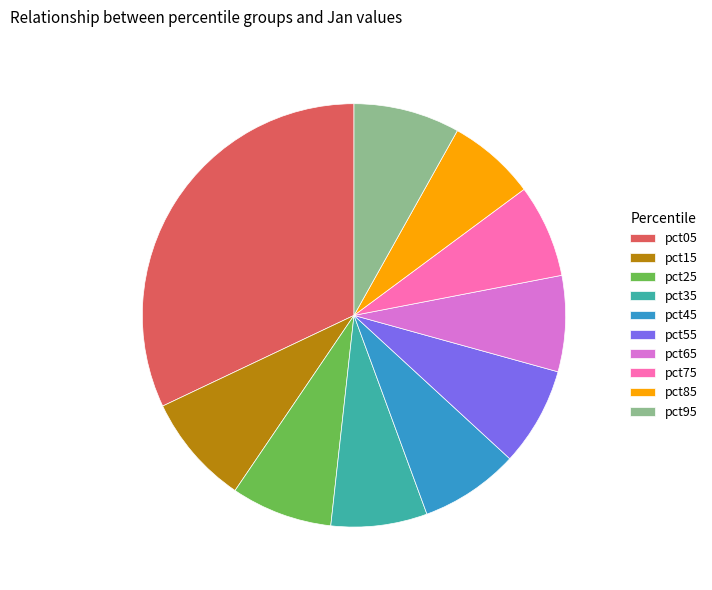

Which has a higher value, pct15 or pct25?

pct15